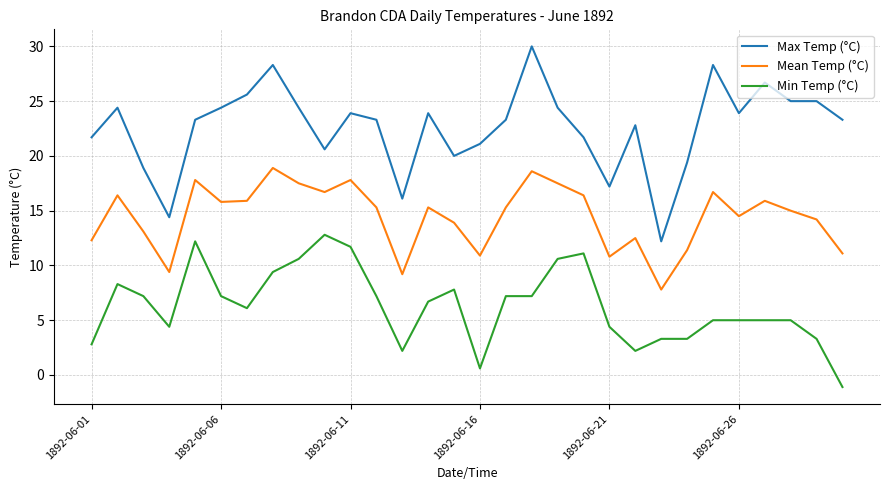

What is the difference between the maximum and minimum values in the Max Temp (°C) series?

17.8